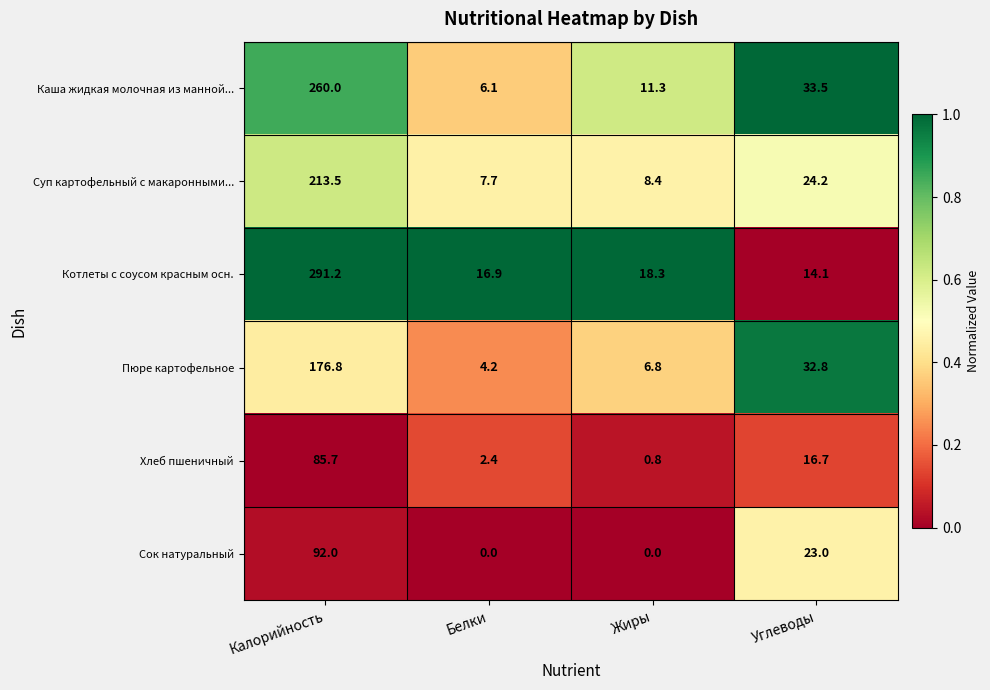

Rank the series at Белки from lowest to highest value.

Сок натуральный, Хлеб пшеничный, Пюре картофельное, Каша жидкая молочная из манной..., Суп картофельный с макаронными..., Котлеты с соусом красным осн.